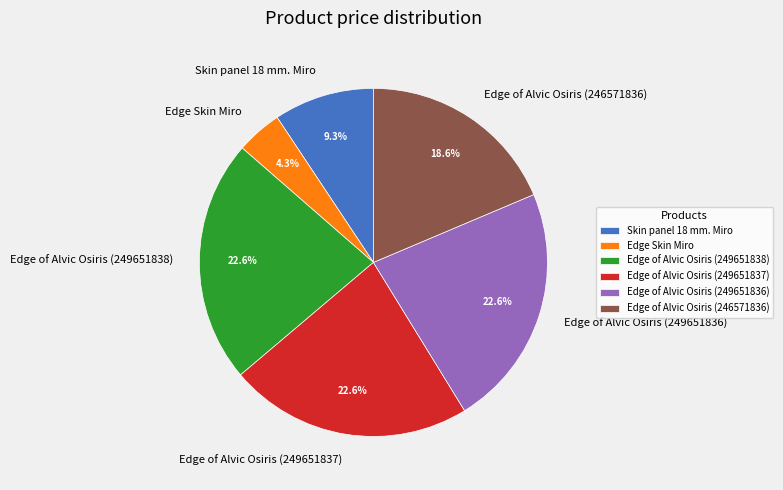

Does Edge of Alvic Osiris (249651837) represent more than half of the total?

No